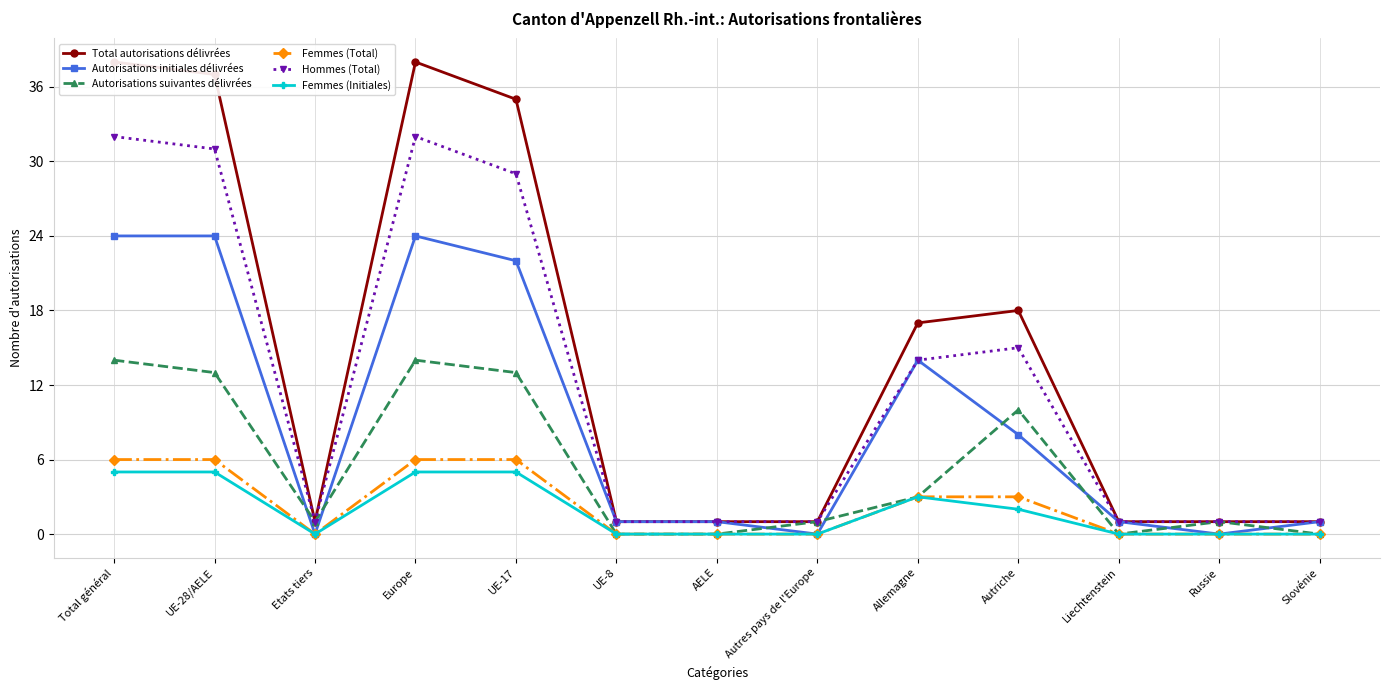

Which series has the widest spread of values?

Total autorisations délivrées